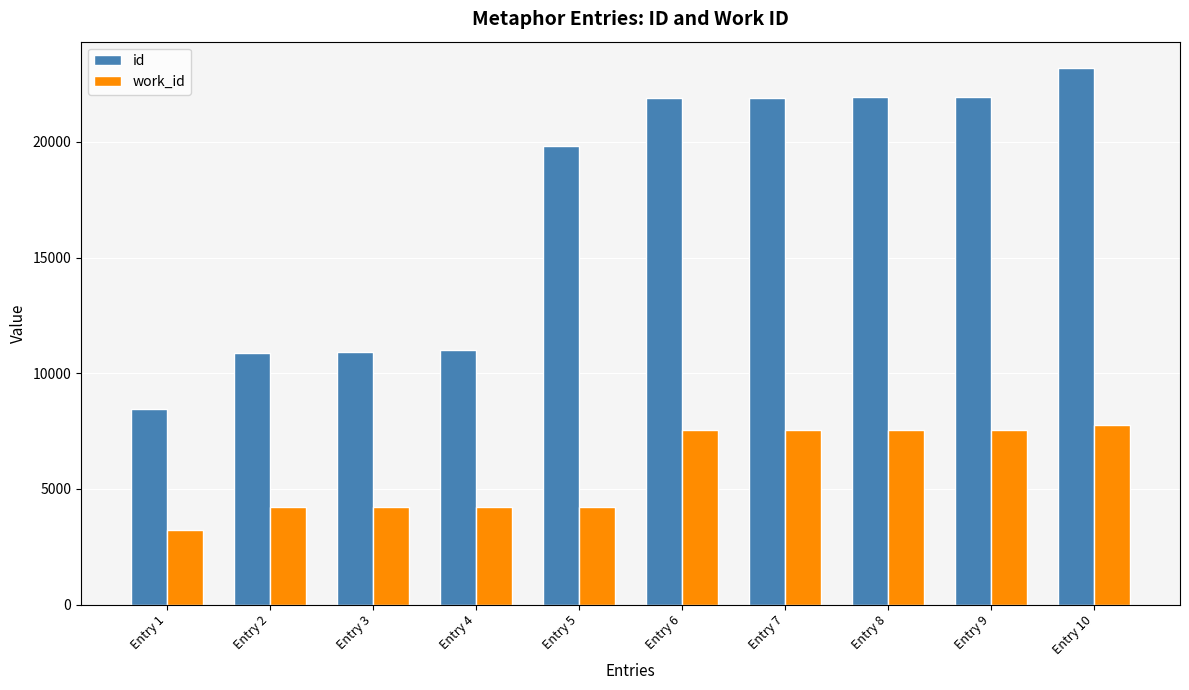

Which series has the largest range (max minus min)?

id